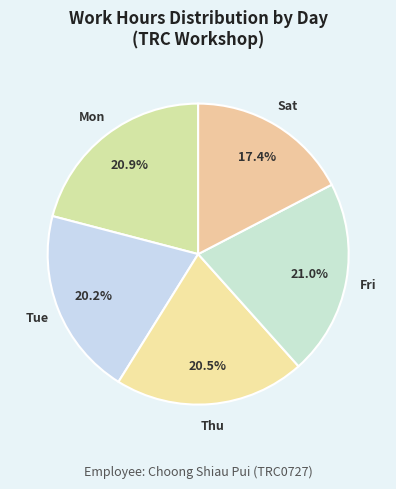

Does Sat represent more than half of the total?

No